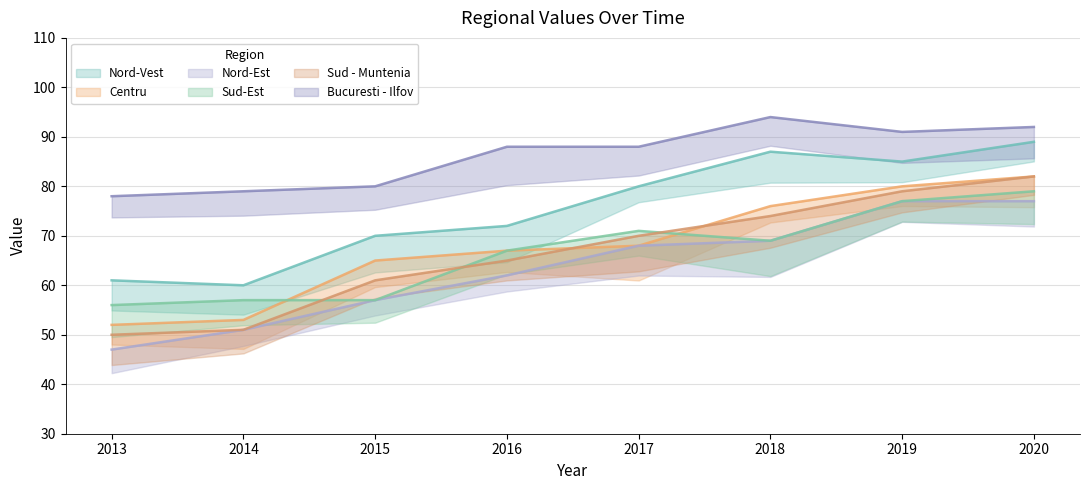

Is it true that Sud - Muntenia equals 61 at 2015?

True